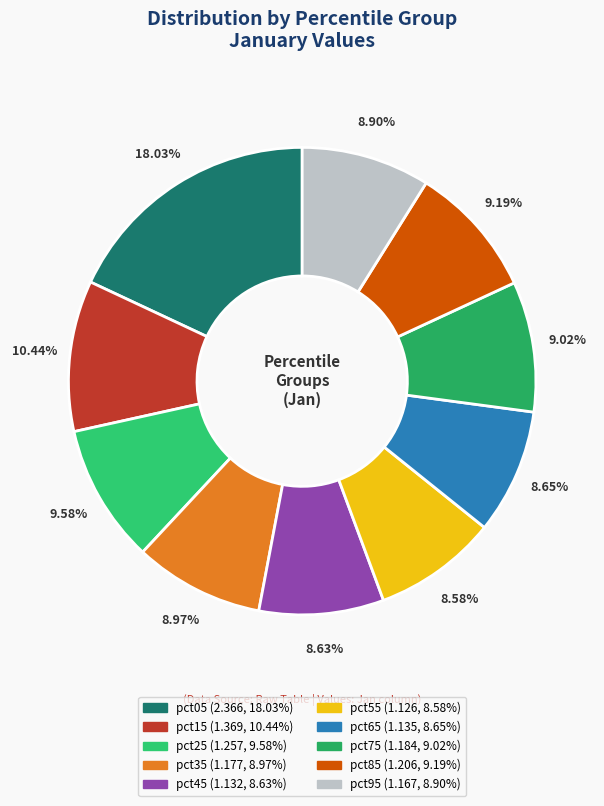

How many slices are in this pie chart?

10